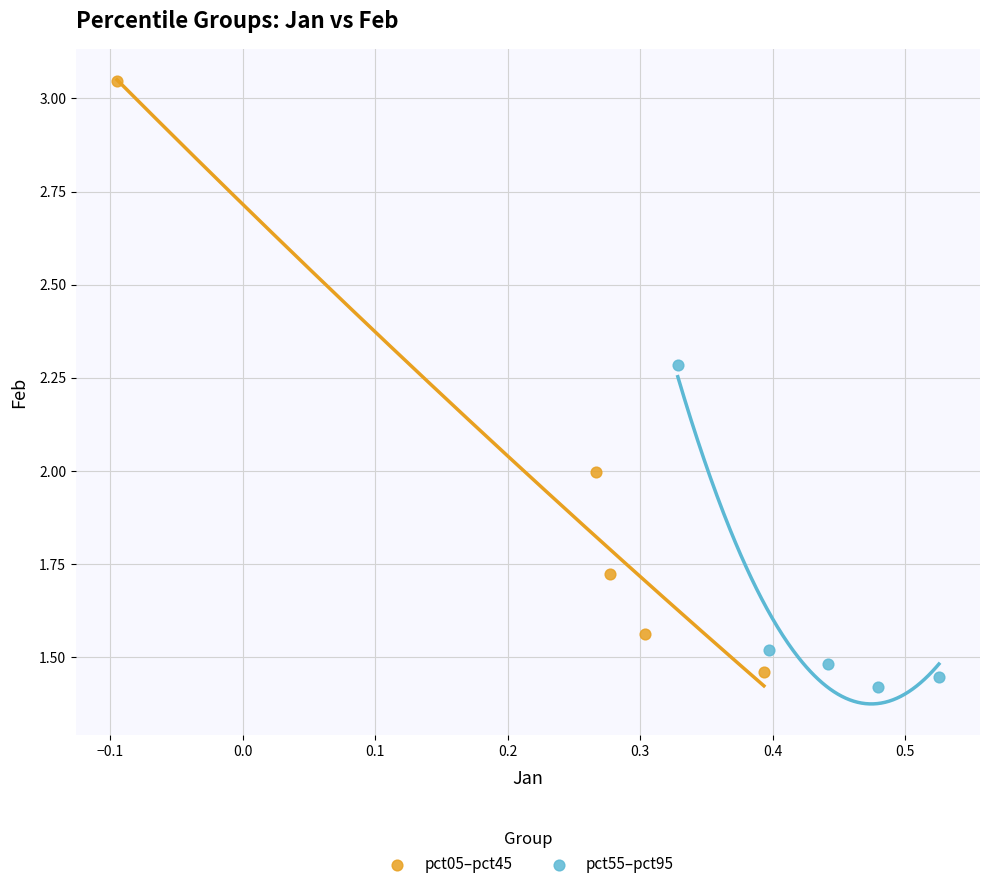

Which series contains the highest Y value?

pct05–pct45